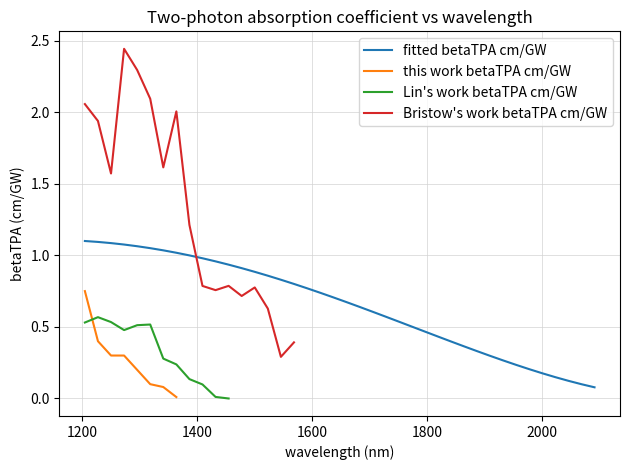

What is the difference between the maximum and minimum values?

1.0